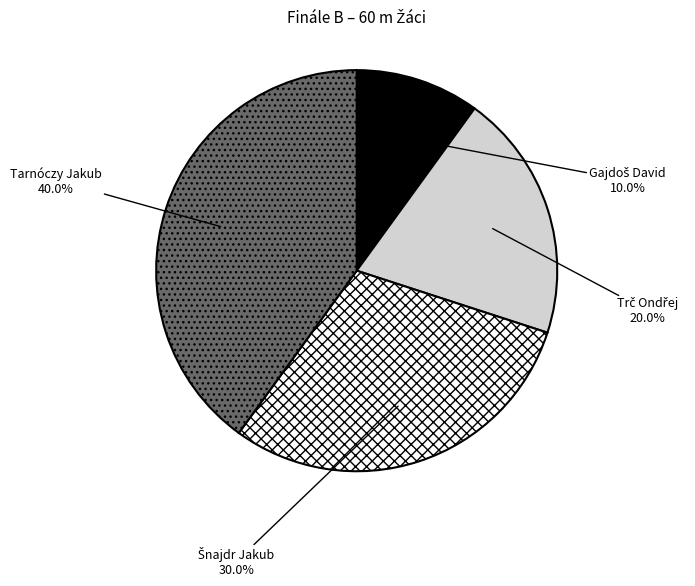

Is there a majority slice in this chart?

No